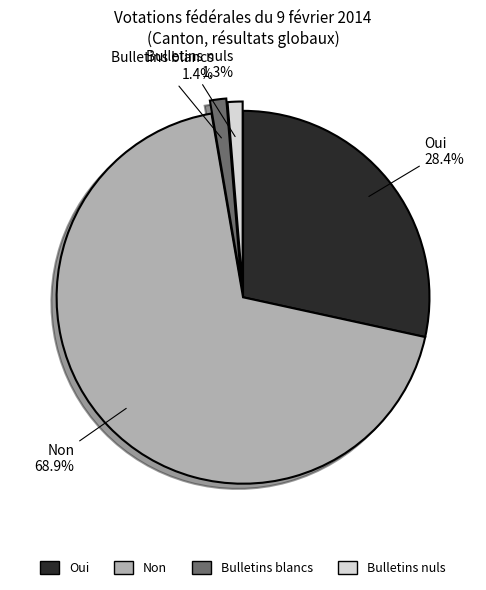

To the nearest percent, what portion does Bulletins blancs represent?

1%